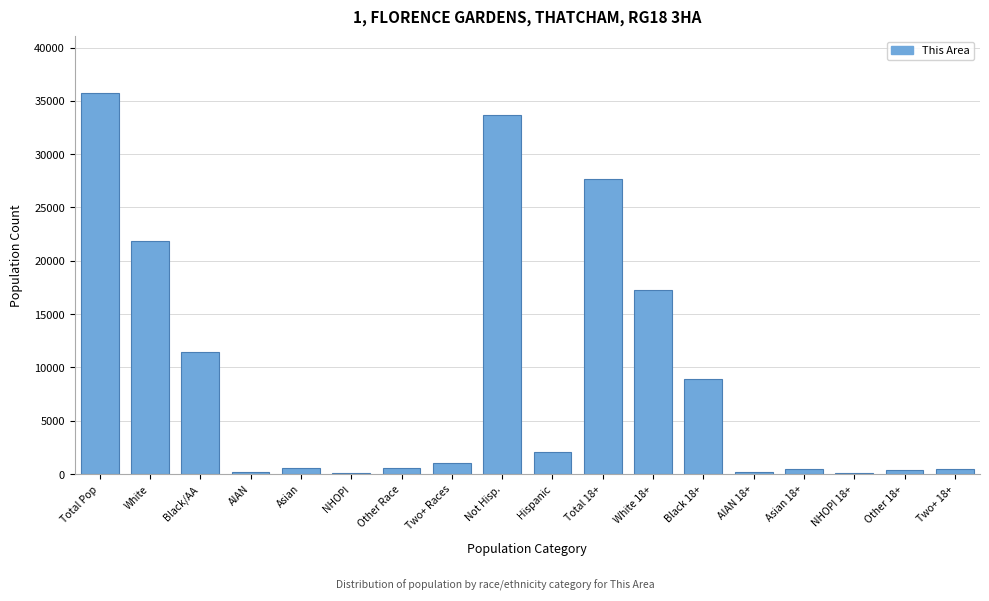

The value at Two+ Races is 1018. True or false?

True